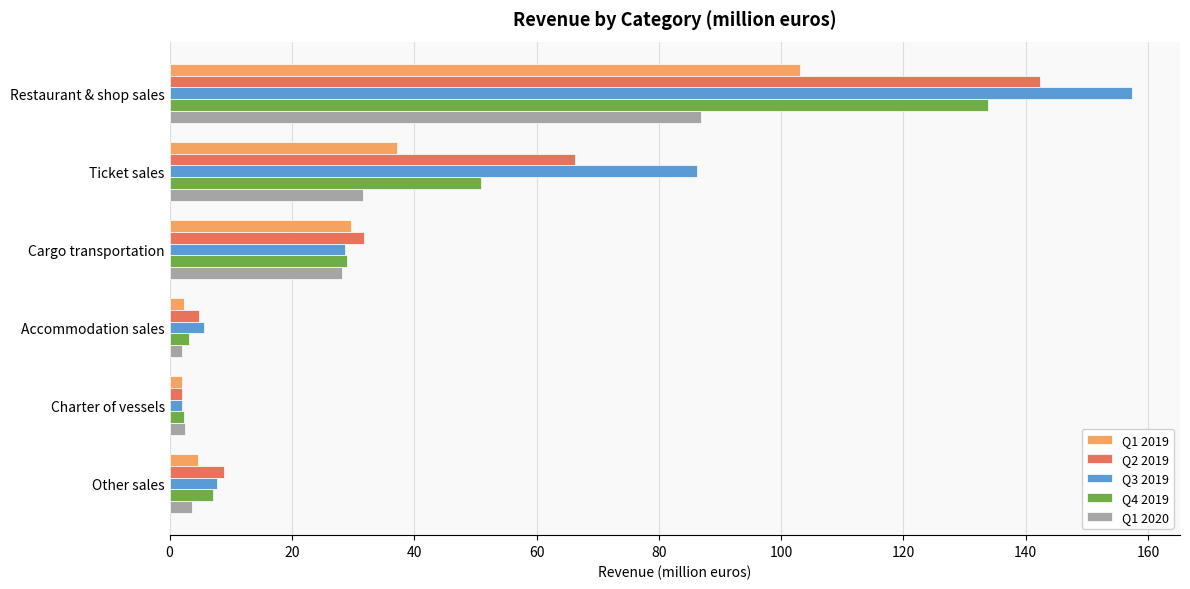

True or false: Q1 2019 has a value of 52.2 at Cargo transportation.

False